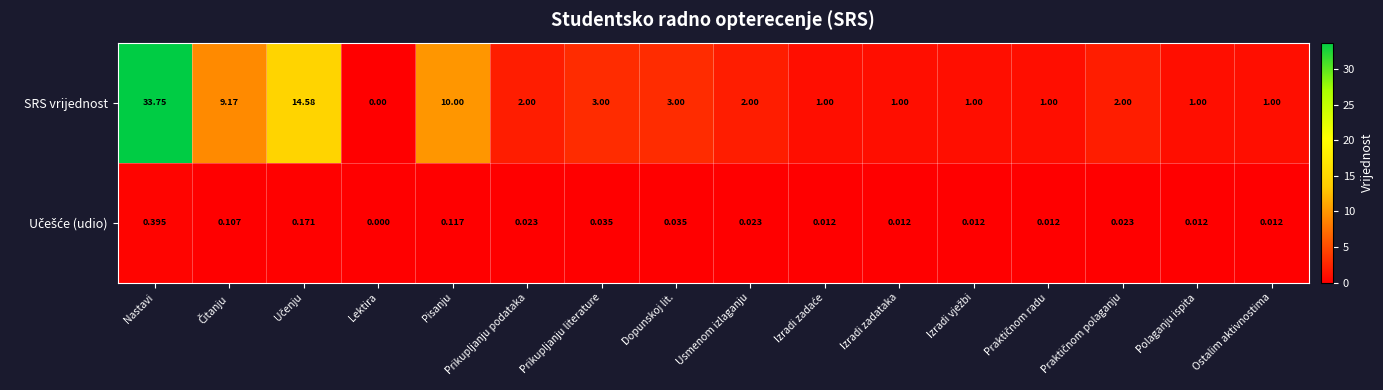

Which category has the highest value in the SRS vrijednost series?

Nastavi